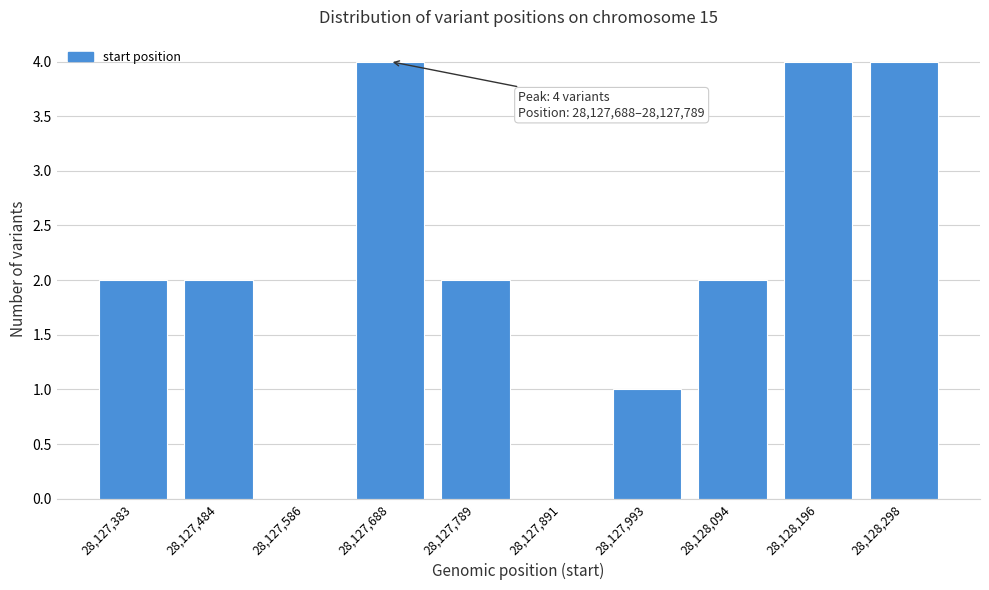

Reading right to left, transcribe all the data shown in this chart.

28,128,298=4	28,128,196=4	28,128,094=2	28,127,993=1	28,127,891=0	28,127,789=2	28,127,688=4	28,127,586=0	28,127,484=2	28,127,383=2